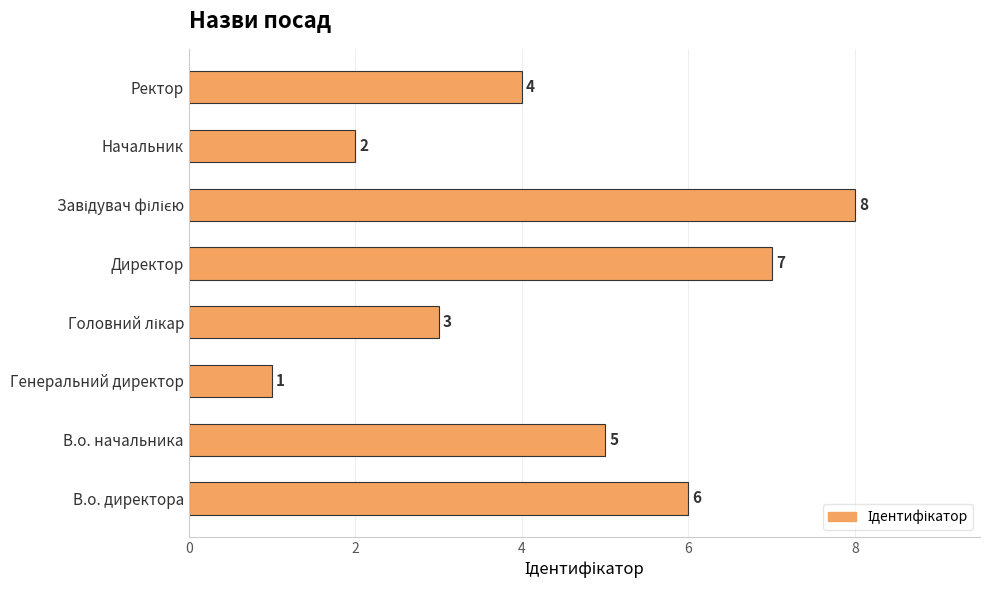

How many distinct data groups are displayed?

1